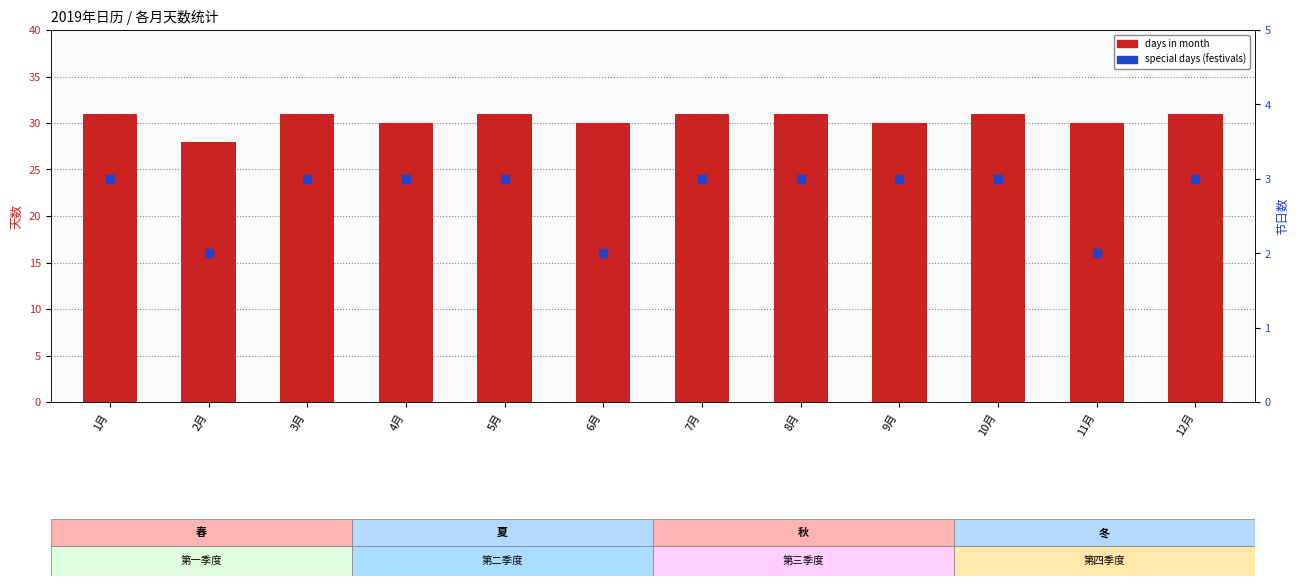

Which series contains the highest Y value?

days in month